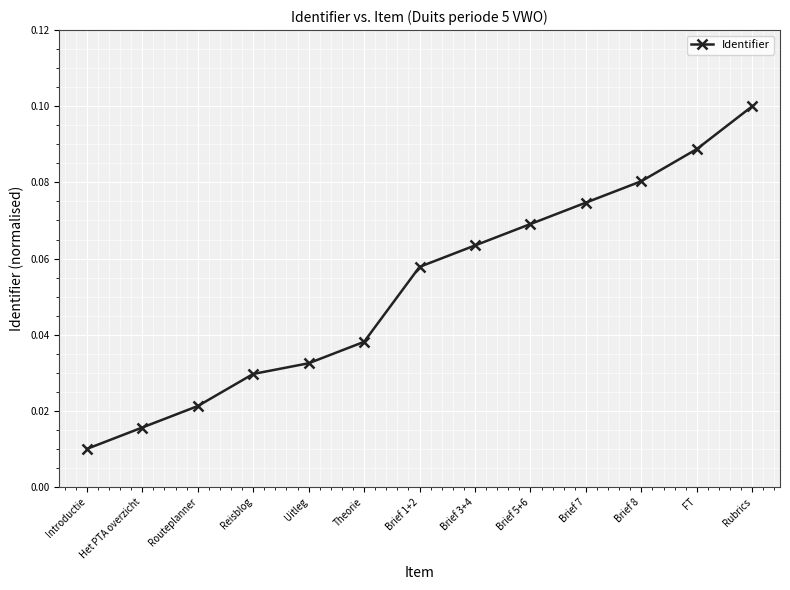

How many values are between 0 and 1?

13